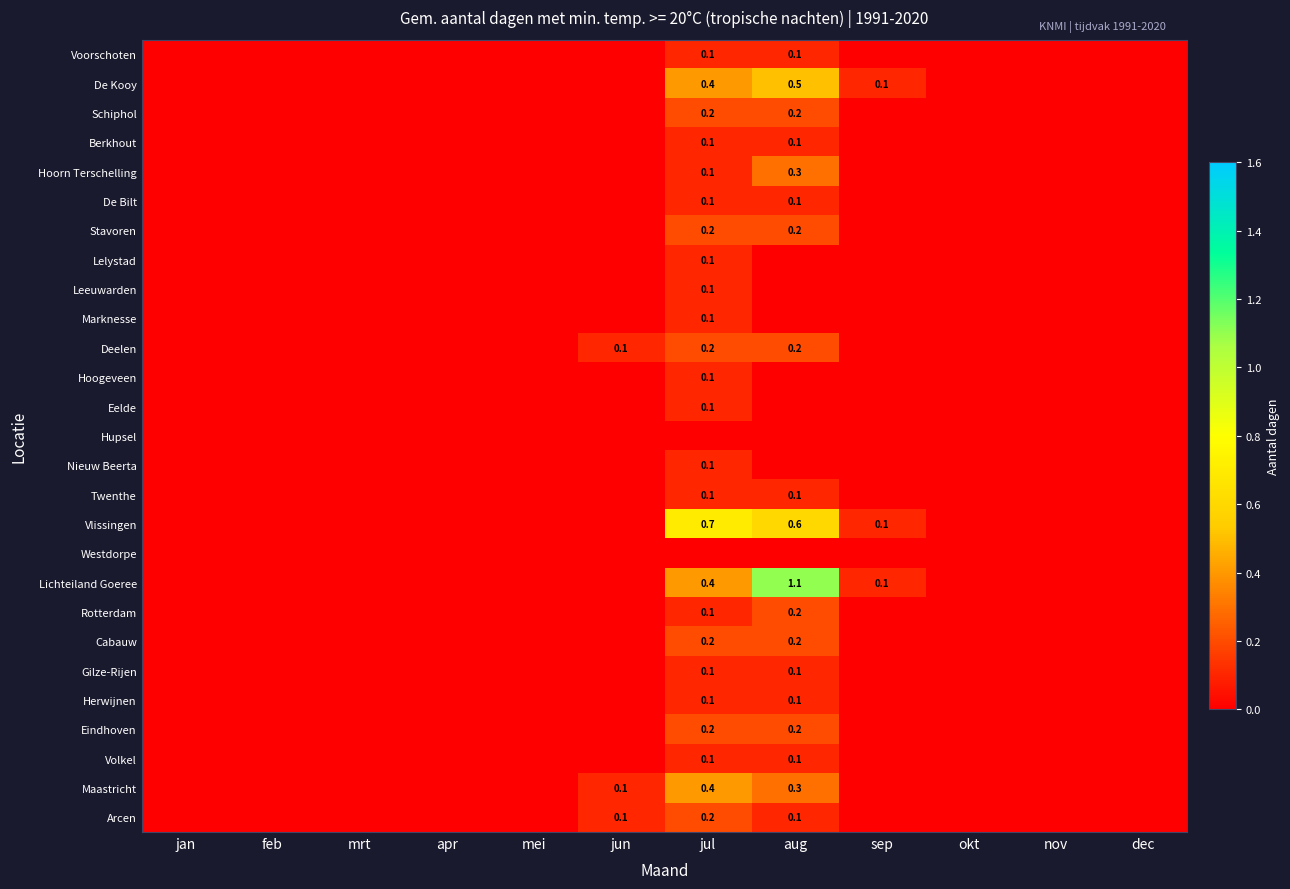

The value of Herwijnen at jul is 0.1. True or false?

True